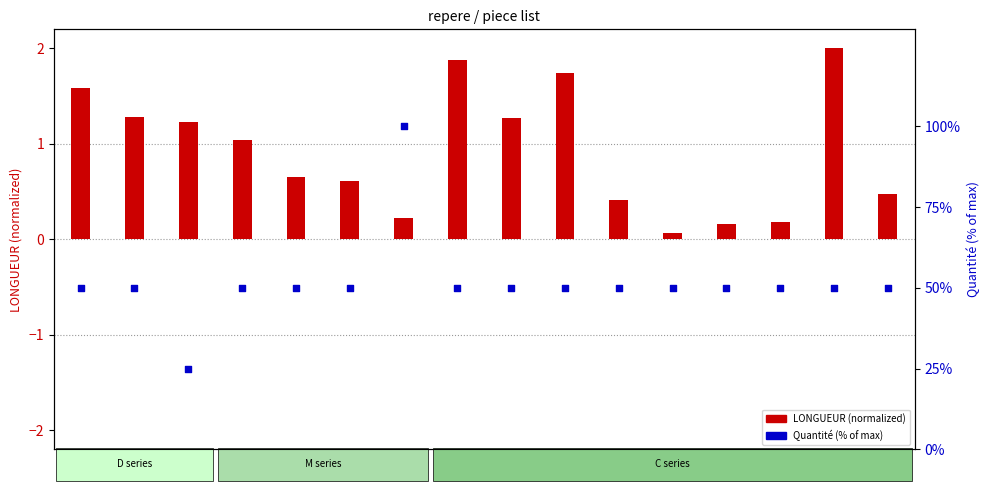

Which series contains the lowest Y value?

LONGUEUR (normalized)